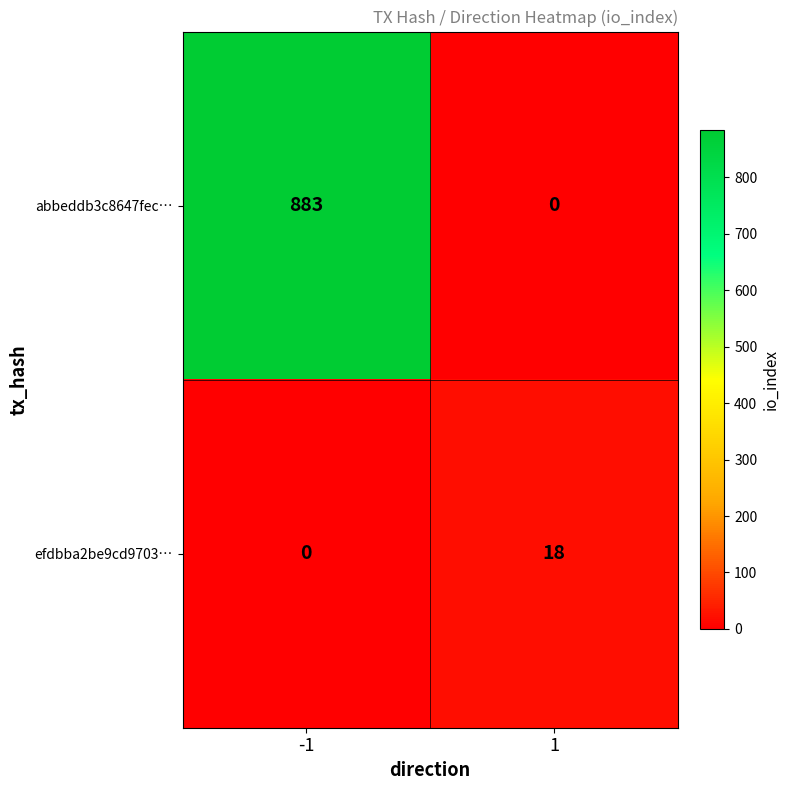

Reading left to right, extract all data points from this chart.

abbeddb3c8647fec…: 883	0
efdbba2be9cd9703…: 0	18